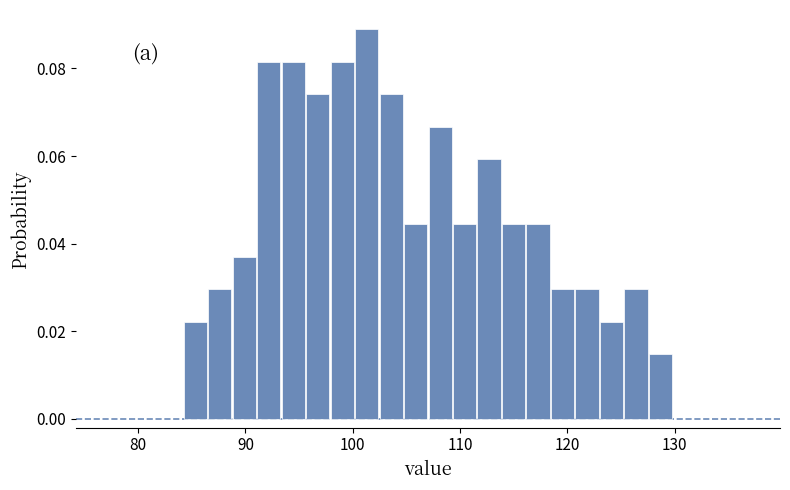

Around what value on the x-axis is the tallest bar? Give the approximate position of its centre, as read against the axis.

101